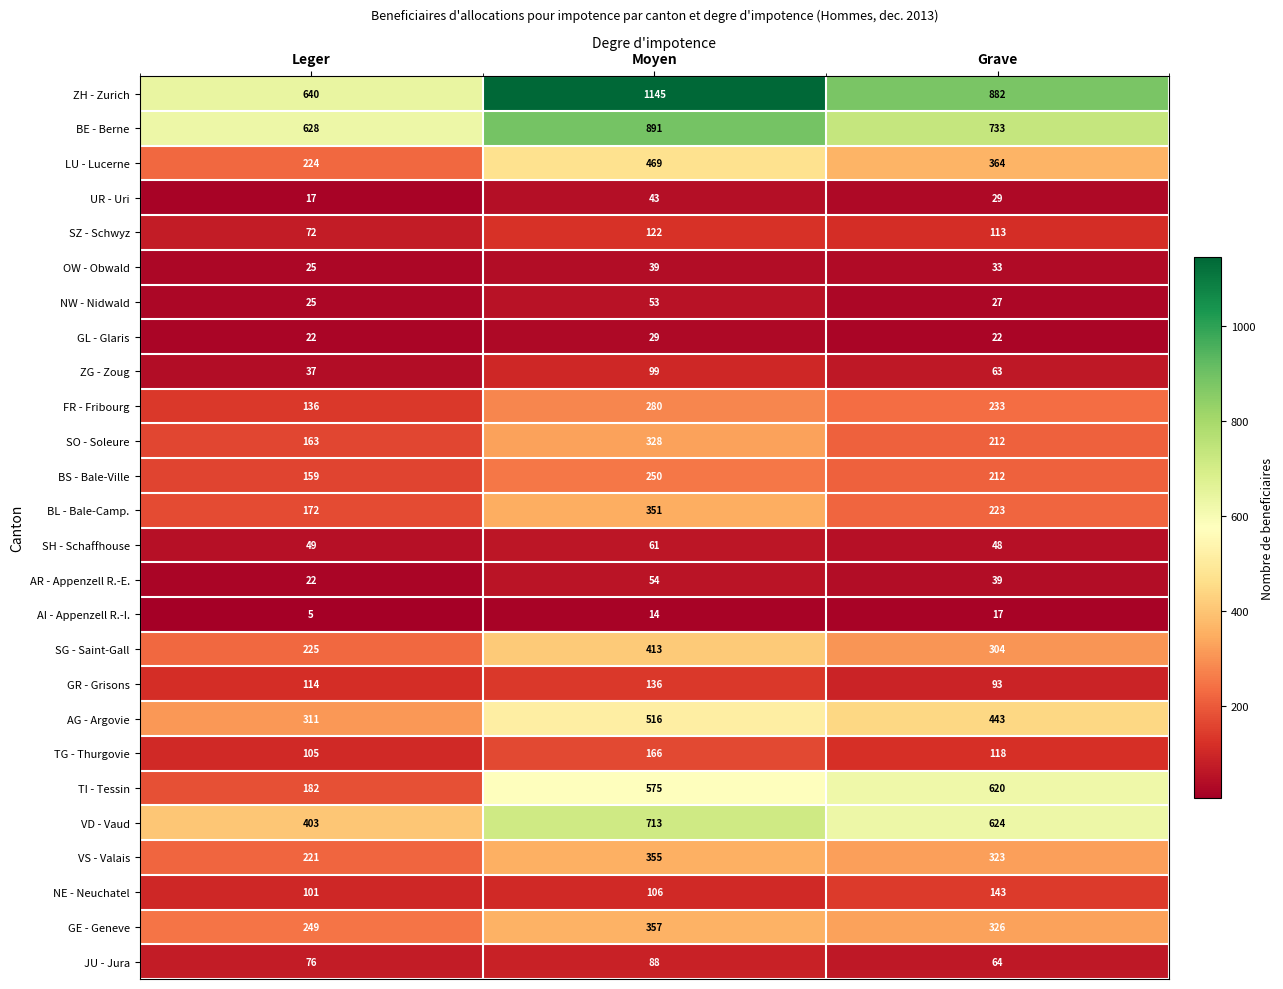

Which series changed the most between Leger and Grave?

TI - Tessin